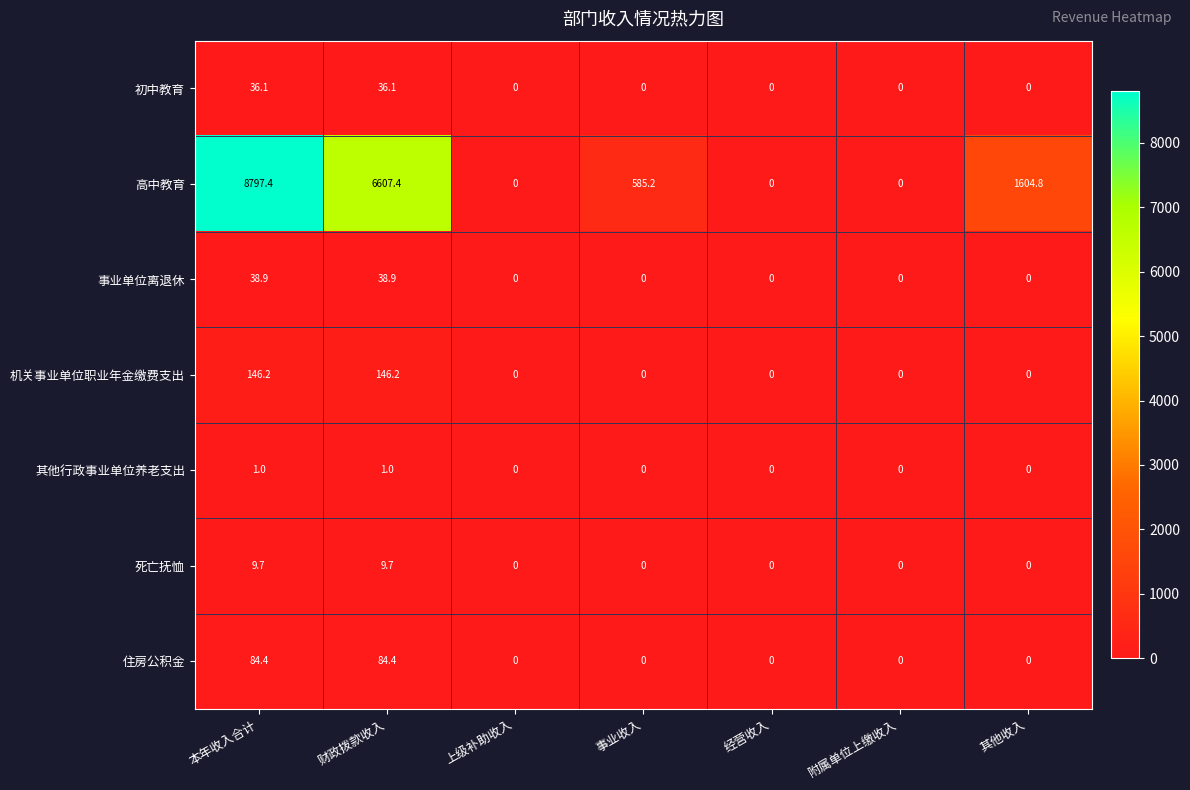

At which category does the chart reach its peak across all series?

本年收入合计